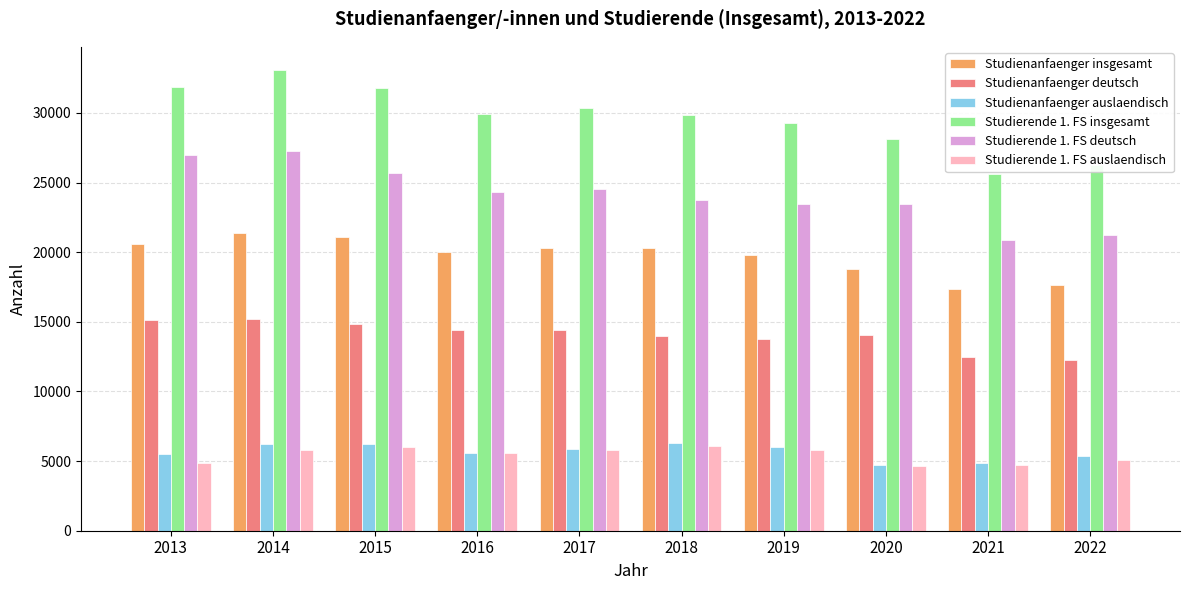

Where is Studienanfaenger deutsch nearest to the value 13742?

2019